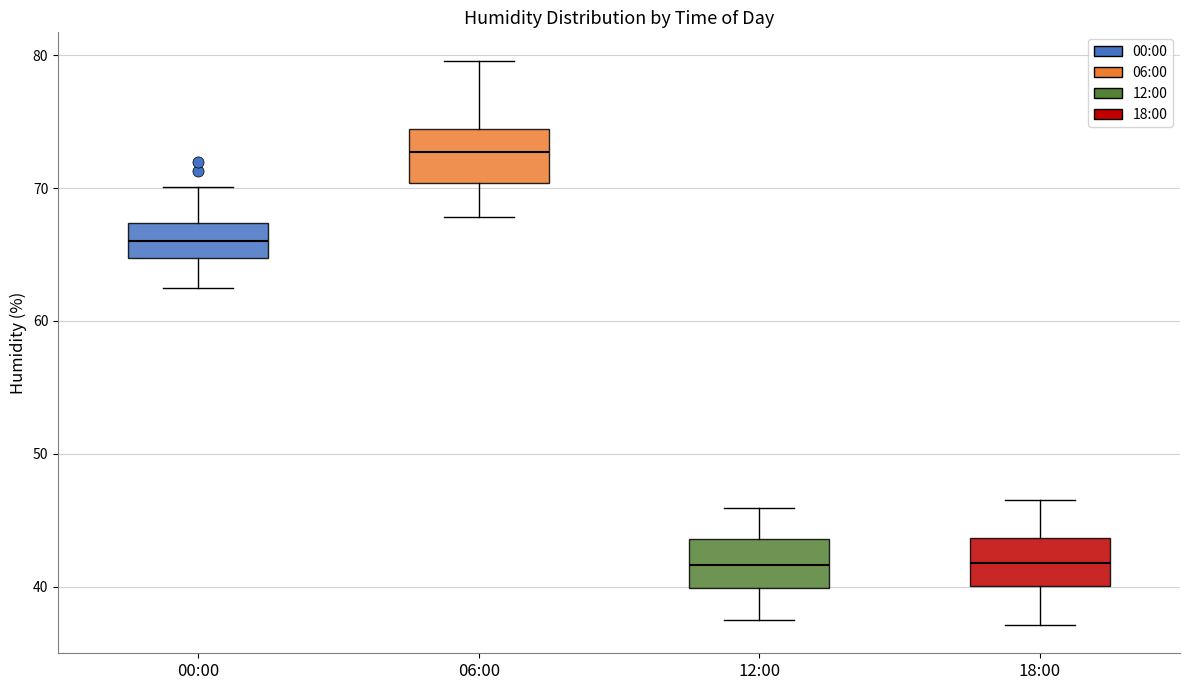

Where is the lower edge of the box for 06:00 on the y-axis? The values are not printed on the chart, so give them approximately, as read against the axis.

70